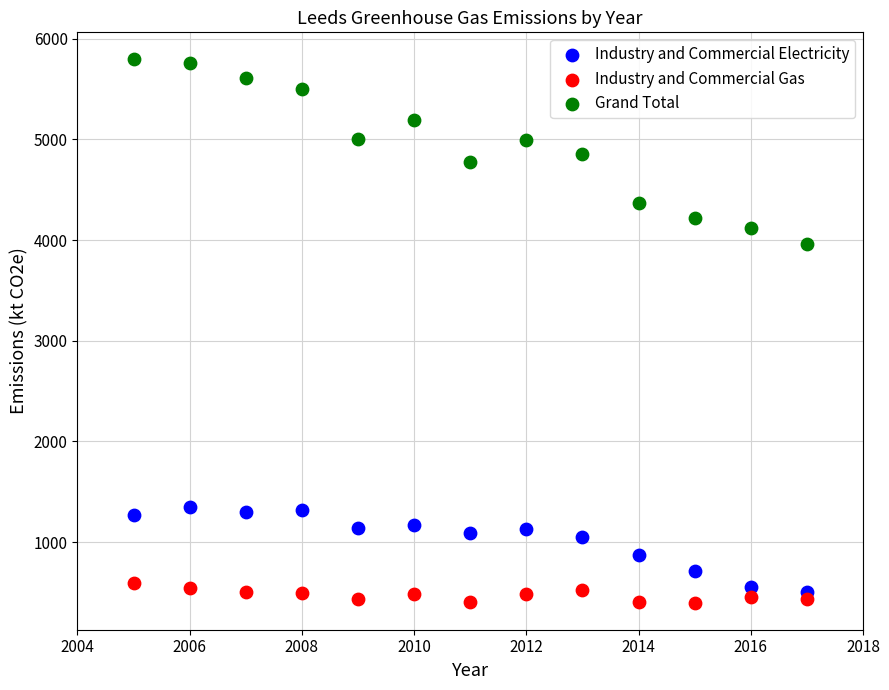

Which series contains the lowest Y value?

Industry and Commercial Gas